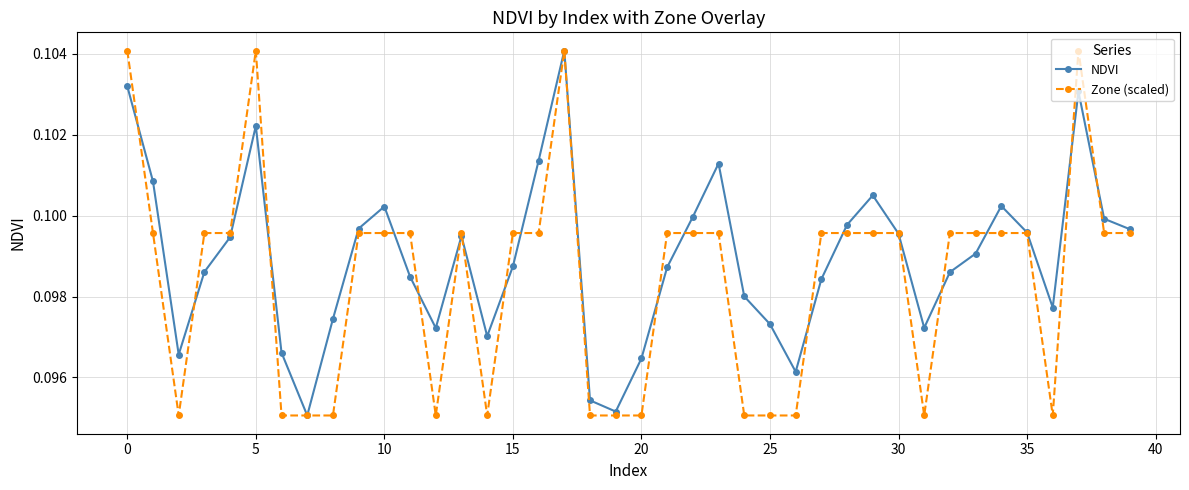

Count the Zone (scaled) values in the range 0 to 1.

40